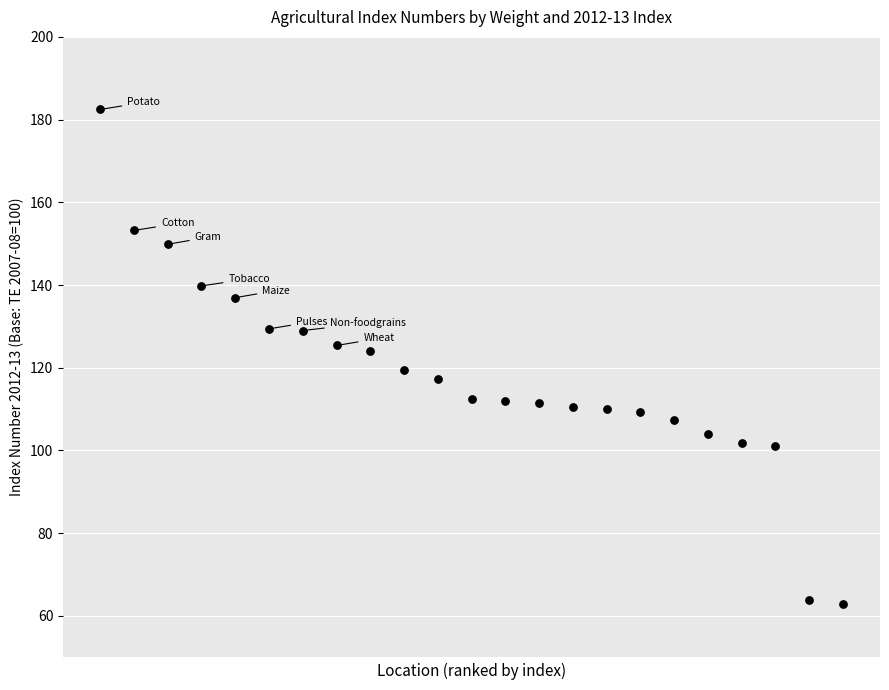

What is the range of Y values (max minus min)?

119.6